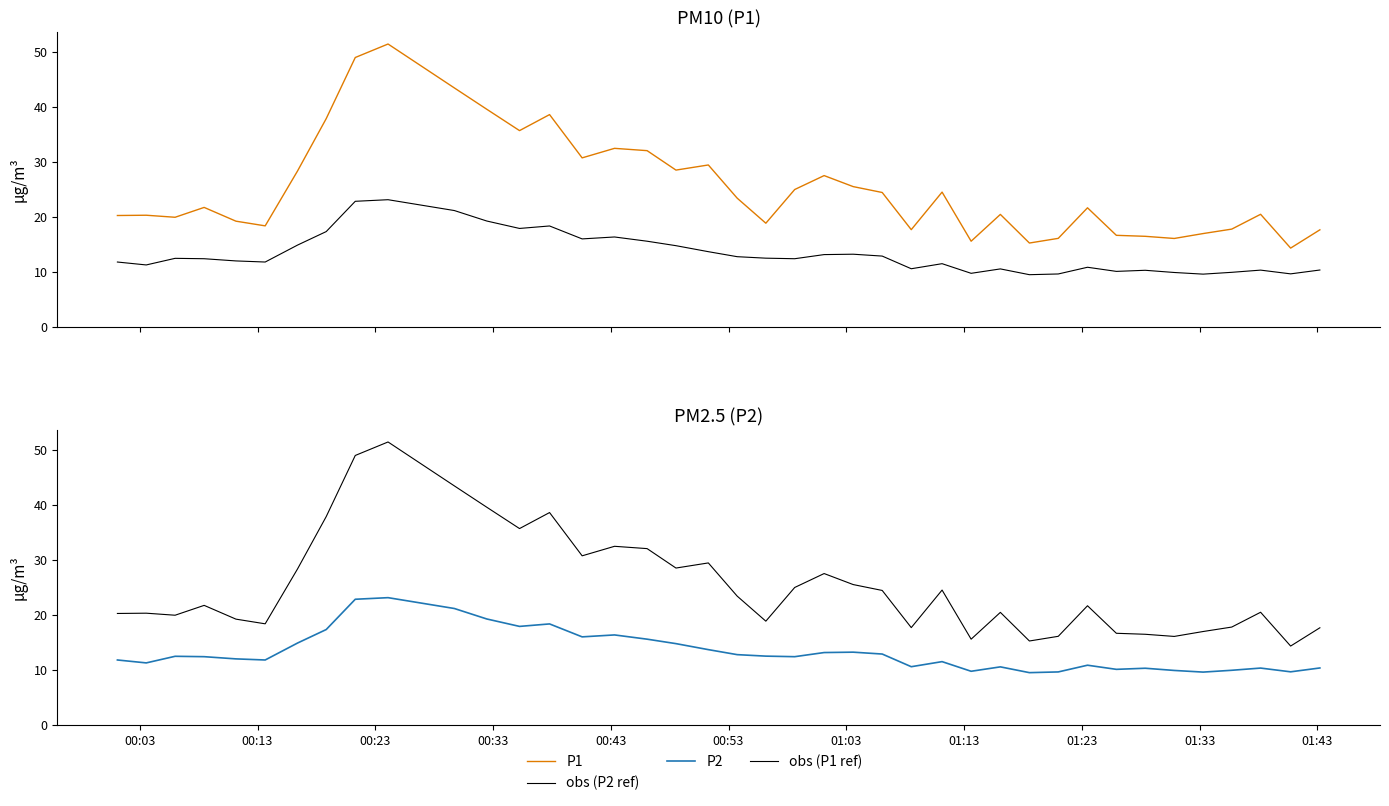

List the series in order of their peak value, highest first.

P1, obs (P1 ref), obs (P2 ref), P2